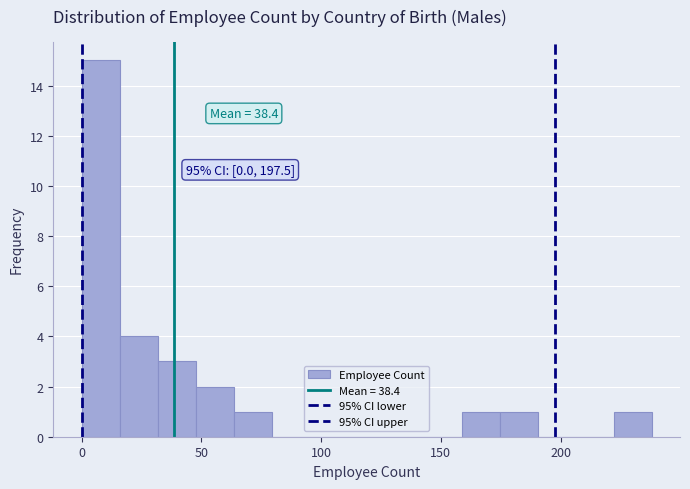

Read against the x-axis, roughly where is the centre of the tallest bar?

10